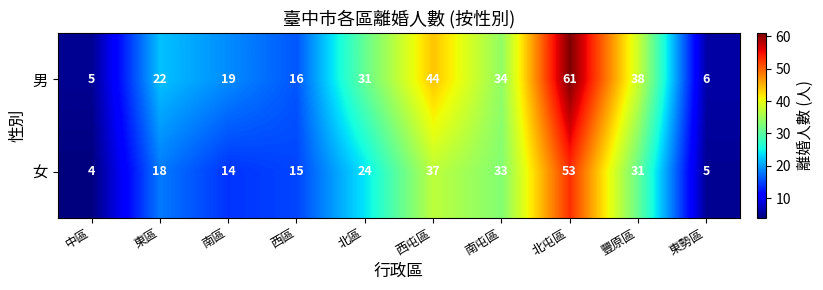

Reading right to left, what are all the values shown in this chart?

男: 東勢區=6	豐原區=38	北屯區=61	南屯區=34	西屯區=44	北區=31	西區=16	南區=19	東區=22	中區=5
女: 東勢區=5	豐原區=31	北屯區=53	南屯區=33	西屯區=37	北區=24	西區=15	南區=14	東區=18	中區=4